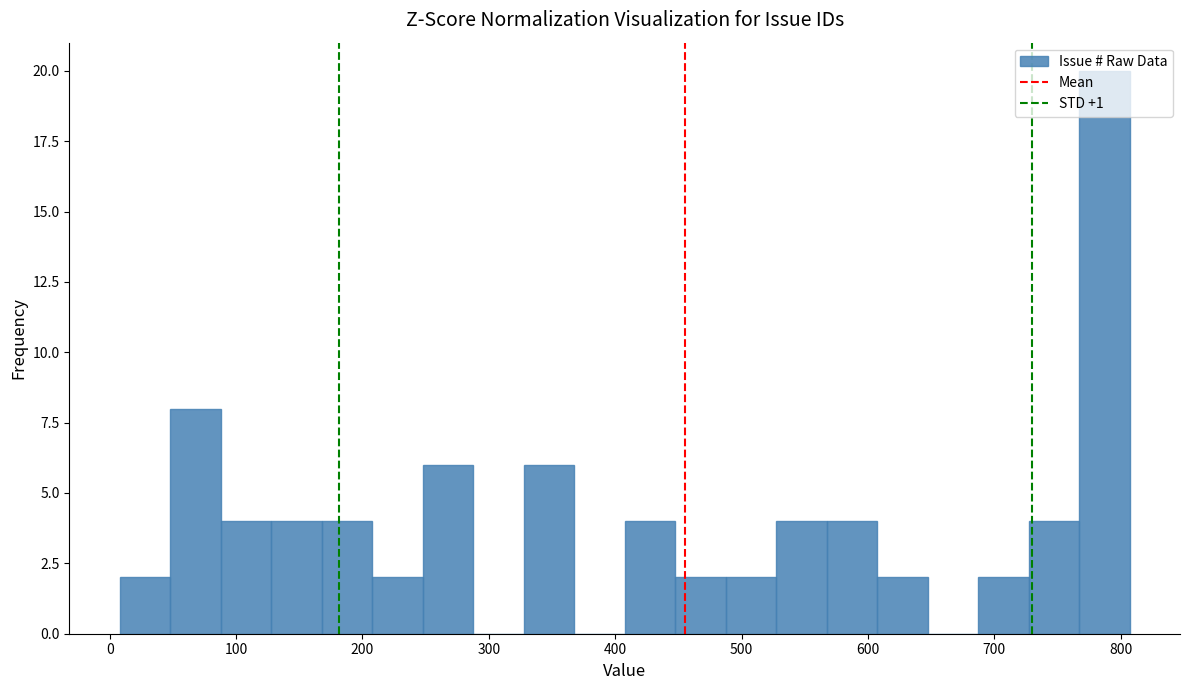

Read against the x-axis, roughly where is the centre of the tallest bar?

790